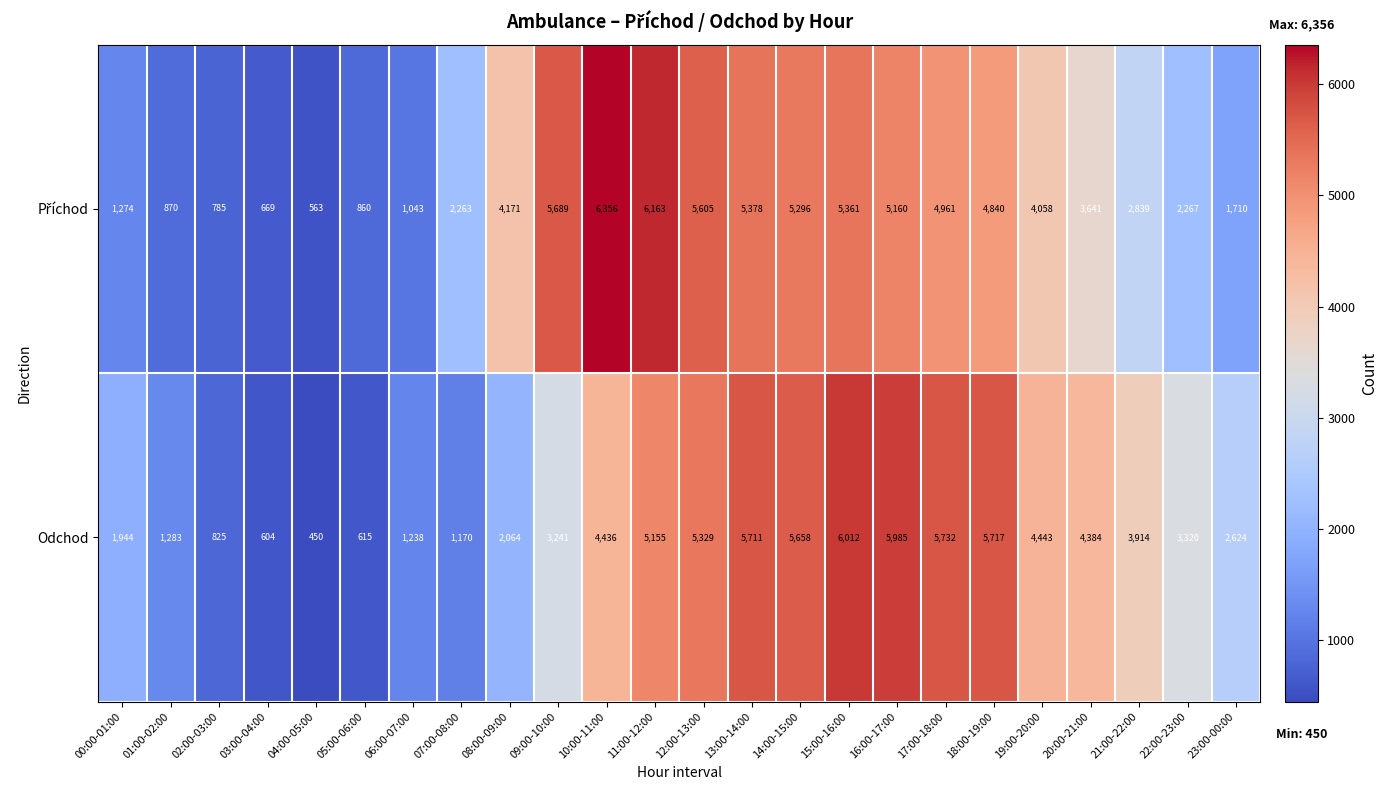

What is the average value of the Odchod series?

3411